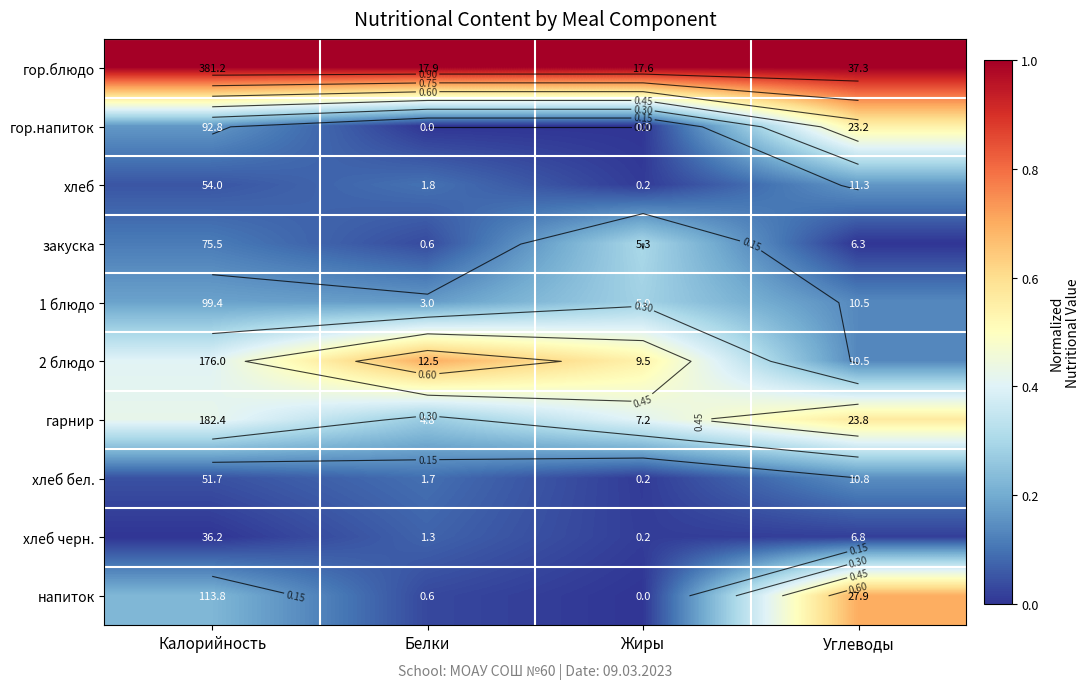

Rank the series at Углеводы from highest to lowest value.

гор.блюдо, напиток, гарнир, гор.напиток, хлеб, хлеб бел., 1 блюдо, 2 блюдо, хлеб черн., закуска